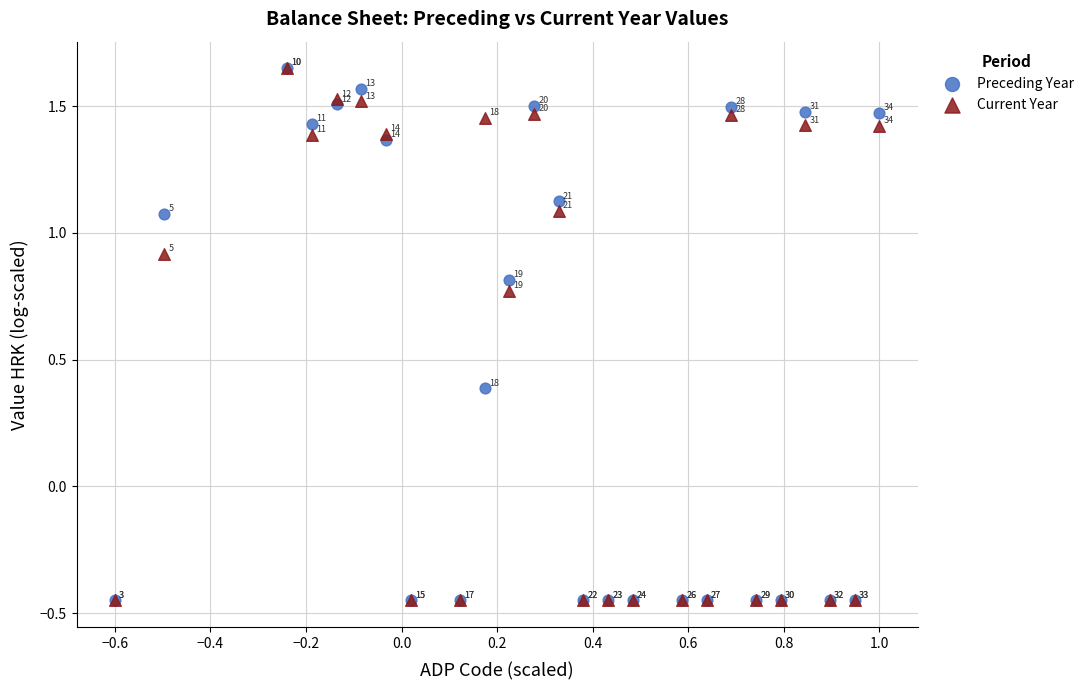

Across all series, what Y value is closest to 0?

0.4